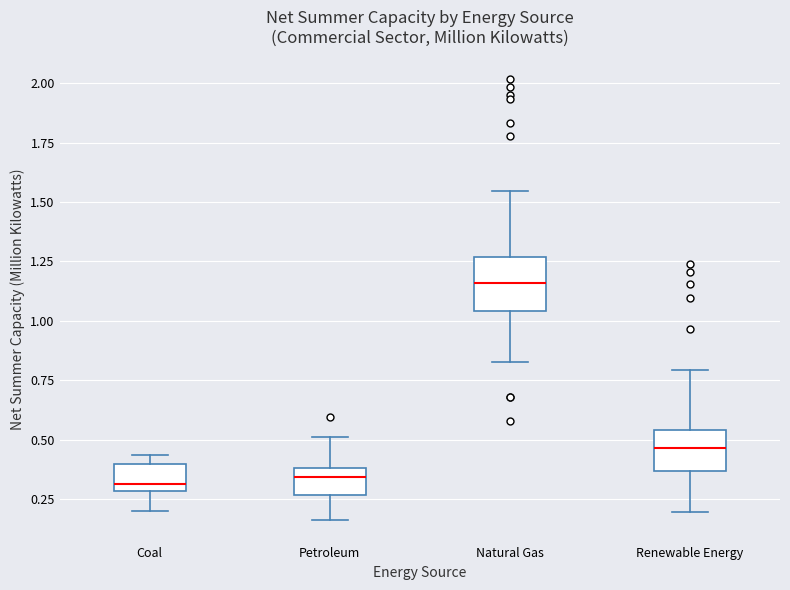

Which box has the highest median line?

Natural Gas